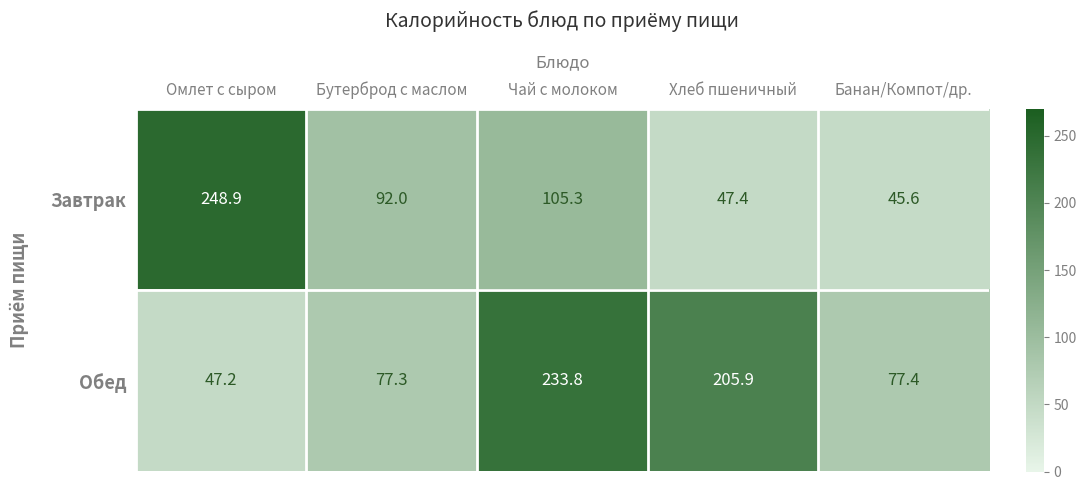

The Обед series shows 51.3 at Банан/Компот/др.. True or false?

False